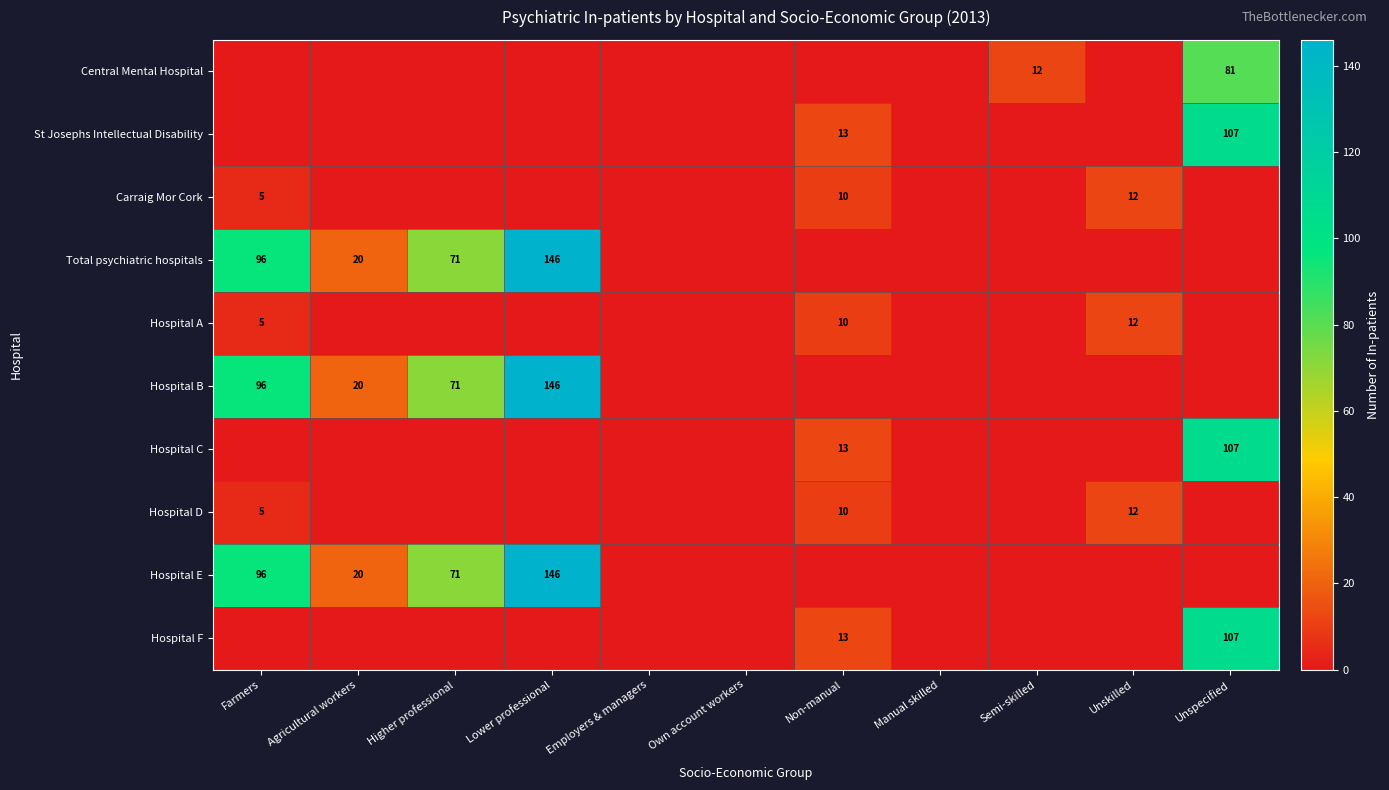

The value of Total psychiatric hospitals at Agricultural workers is 20. True or false?

True